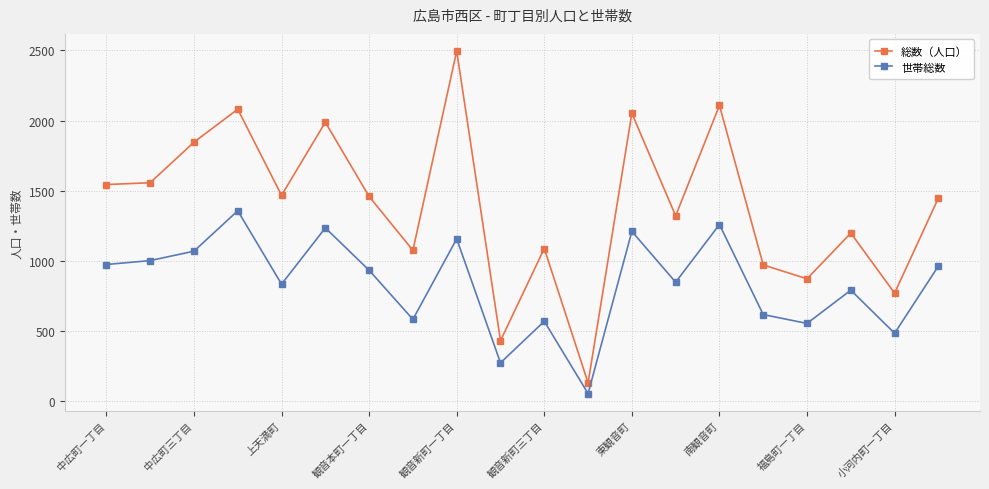

What is the sum of all 総数（人口） values?

27902